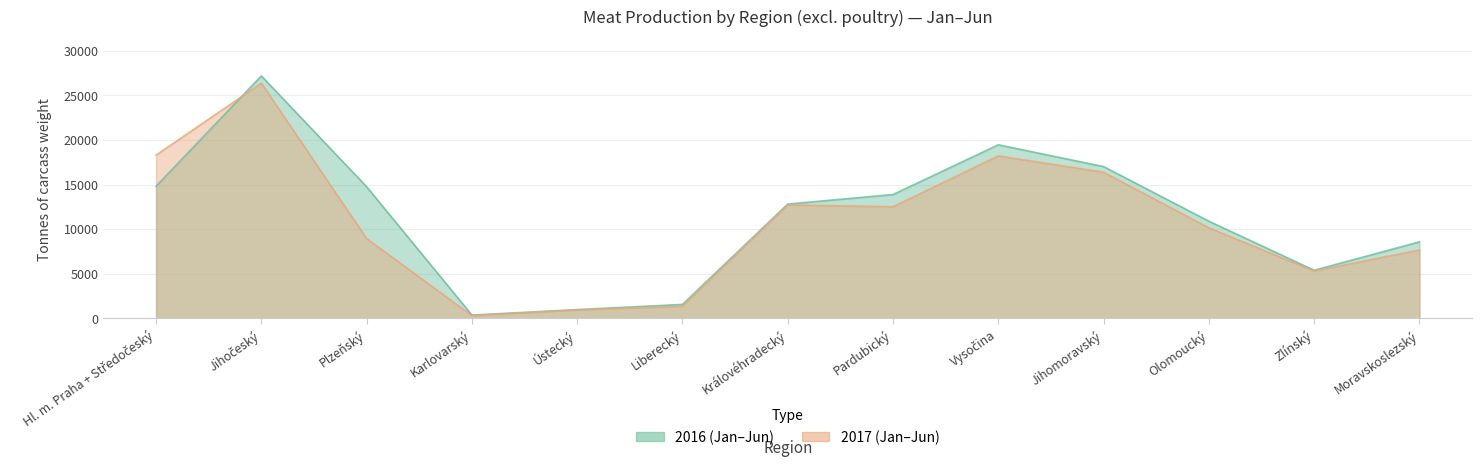

What is the spread (max minus min) of values at Královéhradecký?

92